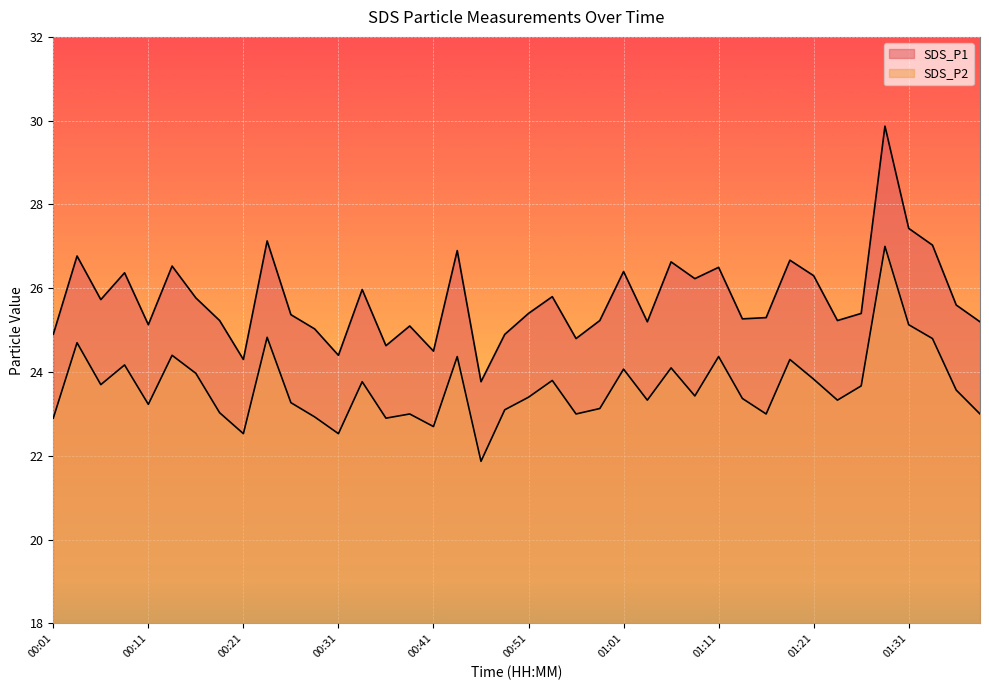

Reading left to right, what are all the values shown in this chart?

SDS_P1: 24.9	26.8	25.7	26.4	25.1	26.5	25.8	25.2	24.3	27.1	25.4	25.0	24.4	26.0	24.6	25.1	24.5	26.9	23.8	24.9	25.4	25.8	24.8	25.2	26.4	25.2	26.6	26.2	26.5	25.3	25.3	26.7	26.3	25.2	25.4	29.9	27.4	27.0	25.6	25.2
SDS_P2: 22.9	24.7	23.7	24.2	23.2	24.4	24.0	23.0	22.5	24.8	23.3	22.9	22.5	23.8	22.9	23.0	22.7	24.4	21.9	23.1	23.4	23.8	23.0	23.1	24.1	23.3	24.1	23.4	24.4	23.4	23.0	24.3	23.8	23.3	23.7	27.0	25.1	24.8	23.6	23.0